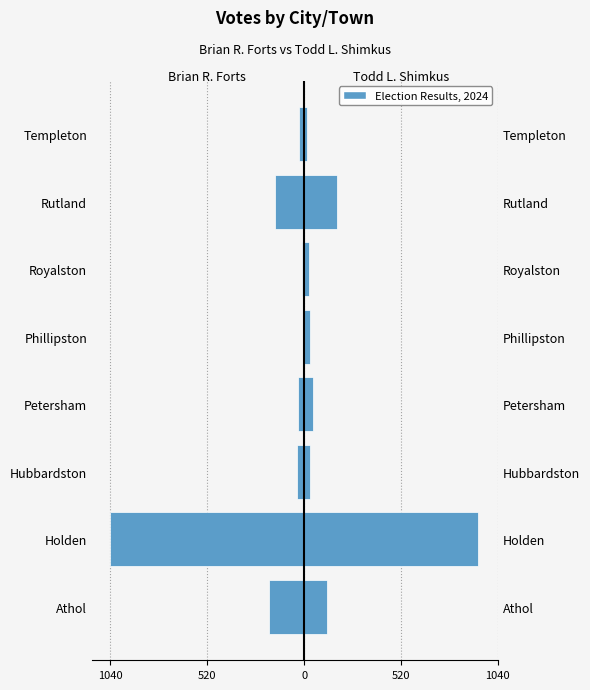

Is the value of Todd L. Shimkus at Petersham greater than the value of Brian R. Forts at Athol?

Yes